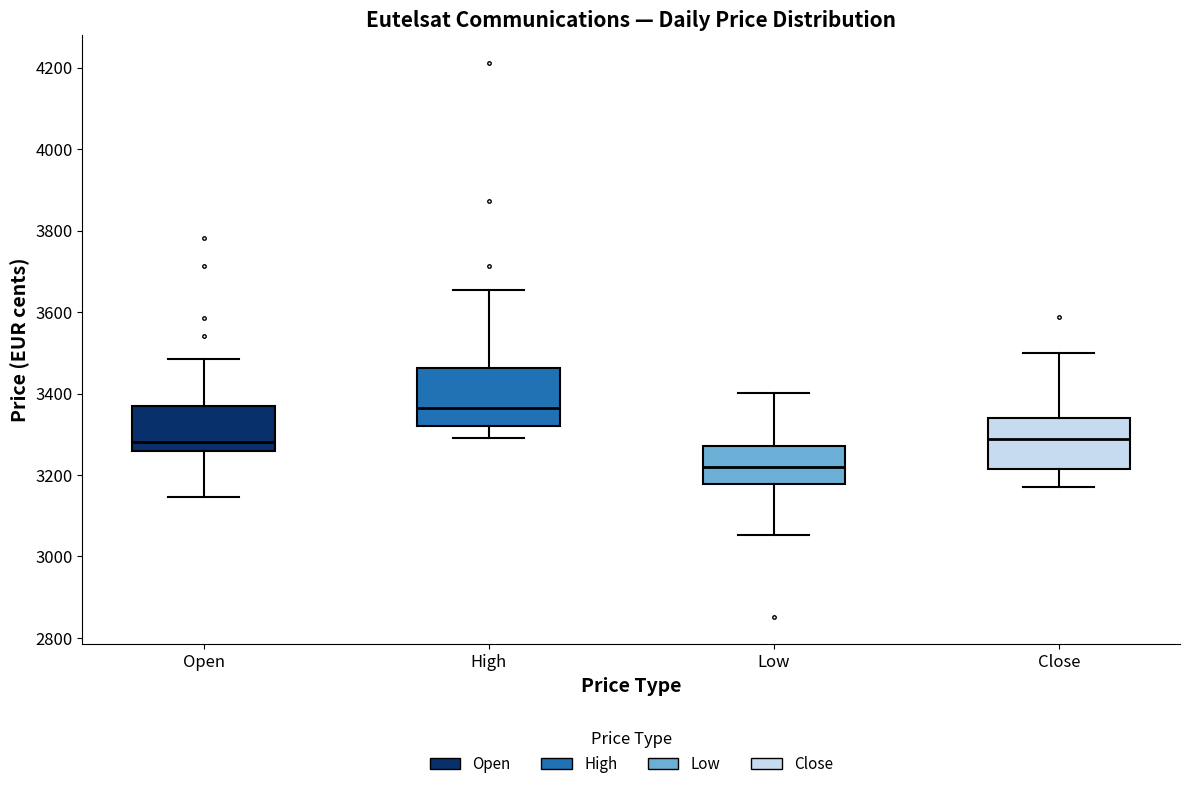

Reading left to right, transcribe this box plot: for each box, give where its median line is, the range the box spans, and where its two whiskers end, as read against the y-axis. The values are not printed on the chart, so give them approximately, as read against the axis.

Open: median 3280, box 3260 to 3360, whiskers 3140 to 3480
High: median 3360, box 3320 to 3460, whiskers 3300 to 3660
Low: median 3220, box 3180 to 3280, whiskers 3060 to 3400
Close: median 3280, box 3220 to 3340, whiskers 3180 to 3500